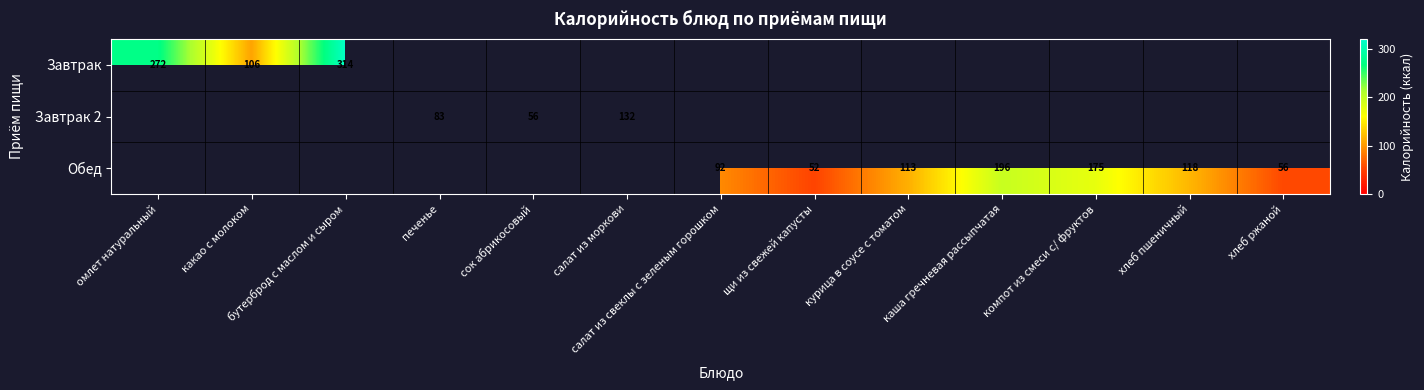

Which category has the highest value across all series?

бутерброд с маслом и сыром